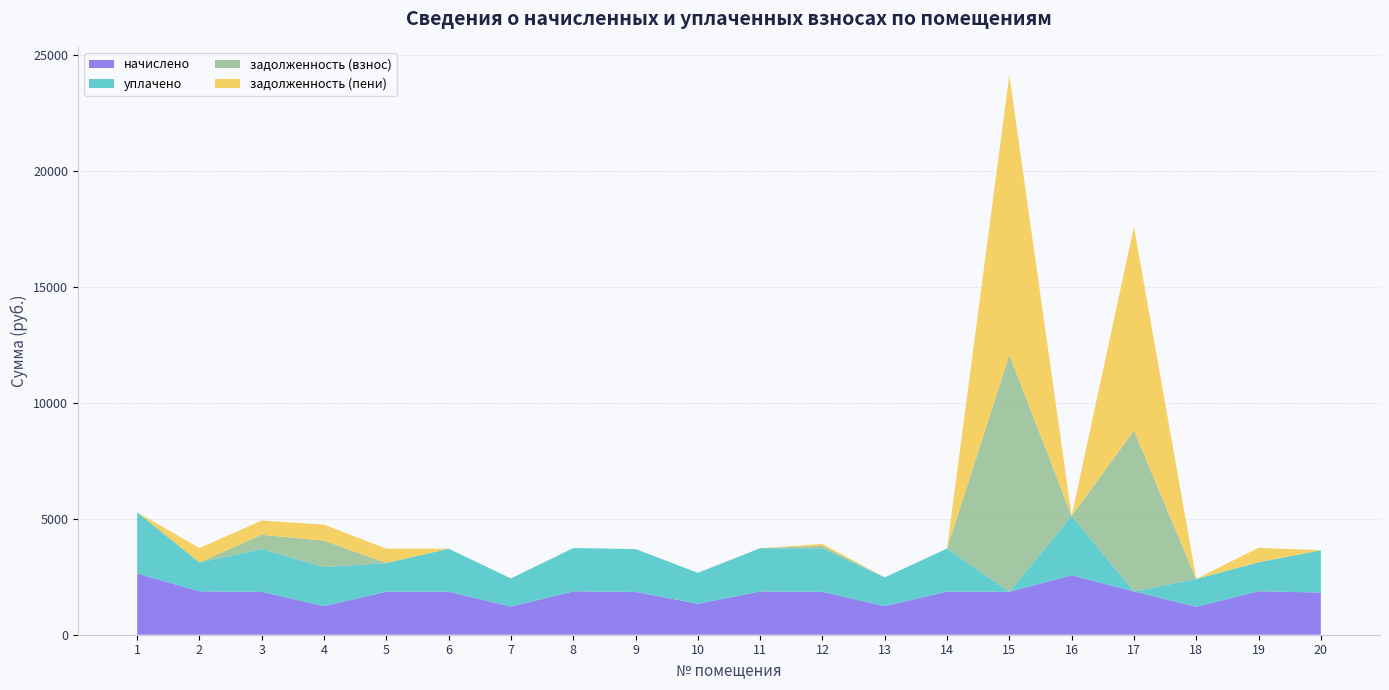

Reading right to left, what are all the values shown in this chart?

начислено: 1821.4	1873.0	1202.0	1865.6	2562.5	1850.9	1858.3	1235.2	1850.9	1865.6	1334.7	1847.2	1869.3	1213.0	1854.6	1854.6	1235.2	1847.2	1869.3	2639.9
уплачено: 1821.4	1248.7	1202.0	0.0	2562.5	0.0	1858.3	1235.2	1873.6	1865.6	1334.7	1847.2	1869.3	1213.0	1854.6	1236.4	1680.2	1847.2	1246.2	2639.9
задолженность (взнос): 0.0	0.0	0.0	6930.4	0.0	10213.4	0.0	0.0	107.1	0.0	0.0	0.0	0.0	0.0	0.0	0.0	1137.8	615.7	0.0	0.0
задолженность (пени): 0.0	624.3	0.0	8796.0	0.0	12064.2	0.0	0.0	84.4	0.0	0.0	0.0	0.0	0.0	0.0	618.2	692.8	615.7	623.1	0.0